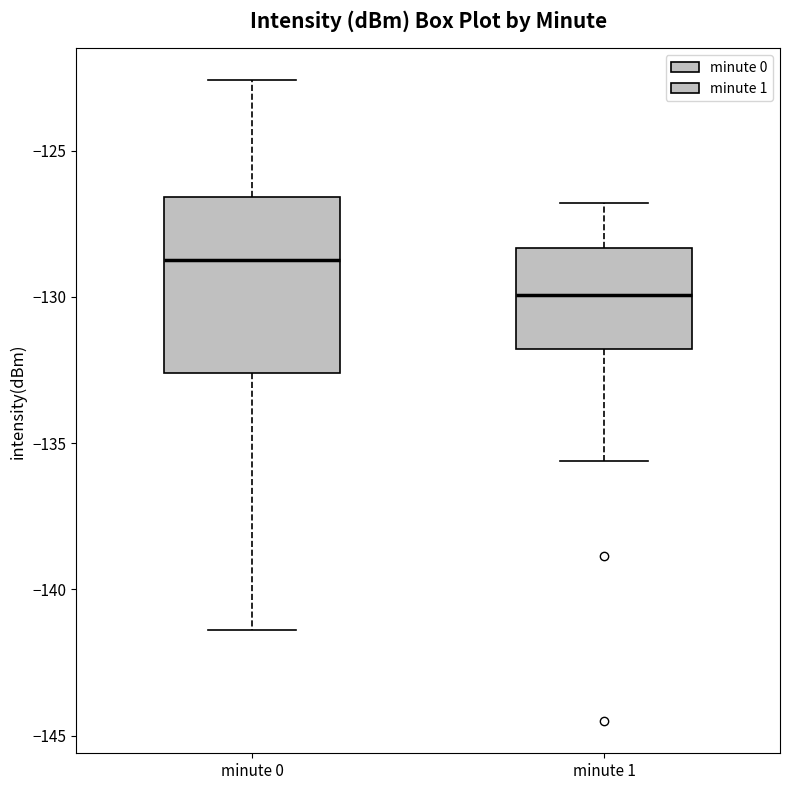

Reading left to right, read every box against the y-axis: the position of its median line, the range the box covers, and the ends of its whiskers. The values are not printed on the chart, so give them approximately, as read against the axis.

minute 0: median -129.0, box -132.5 to -126.5, whiskers -141.5 to -122.5
minute 1: median -130.0, box -132.0 to -128.5, whiskers -135.5 to -127.0